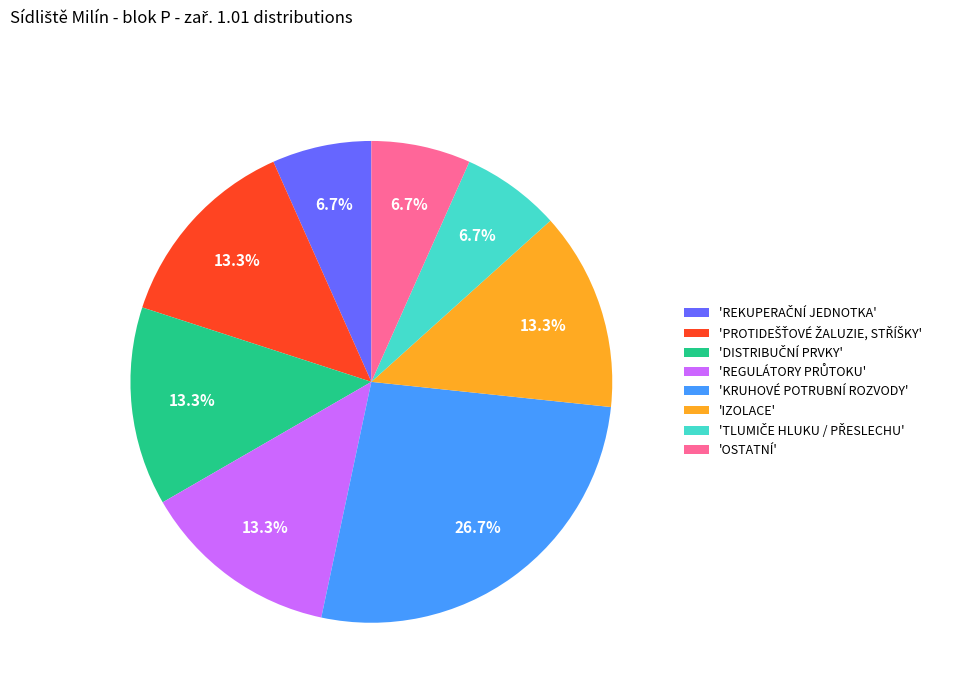

What portion of the pie excludes 'IZOLACE'?

86.7%